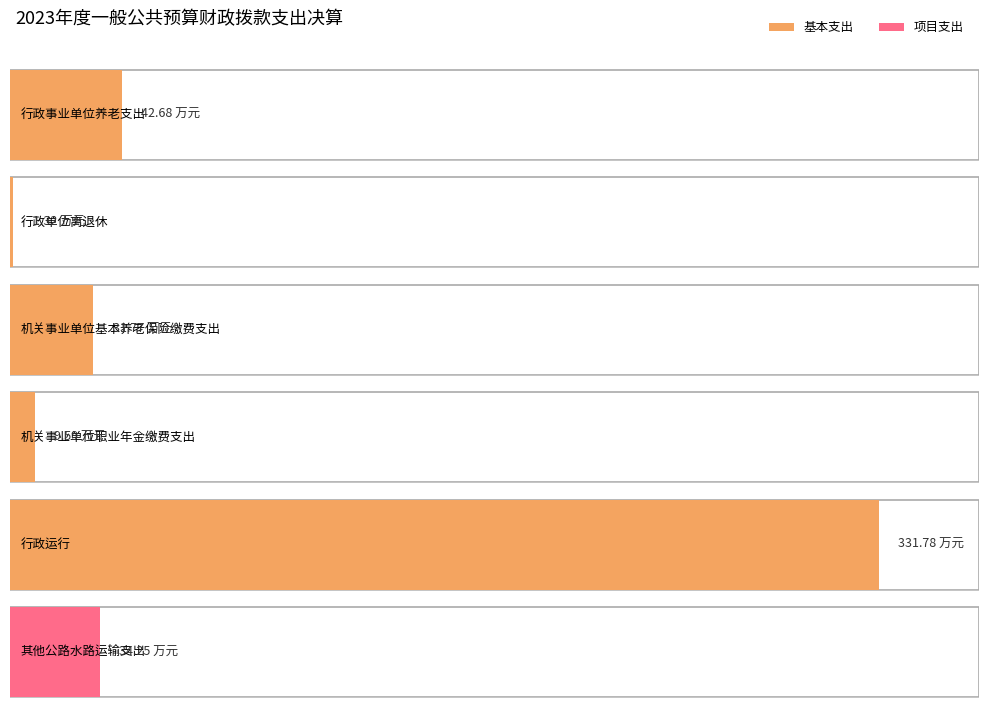

The value of 基本支出 at 行政事业单位养老支出 is 42.7. True or false?

True